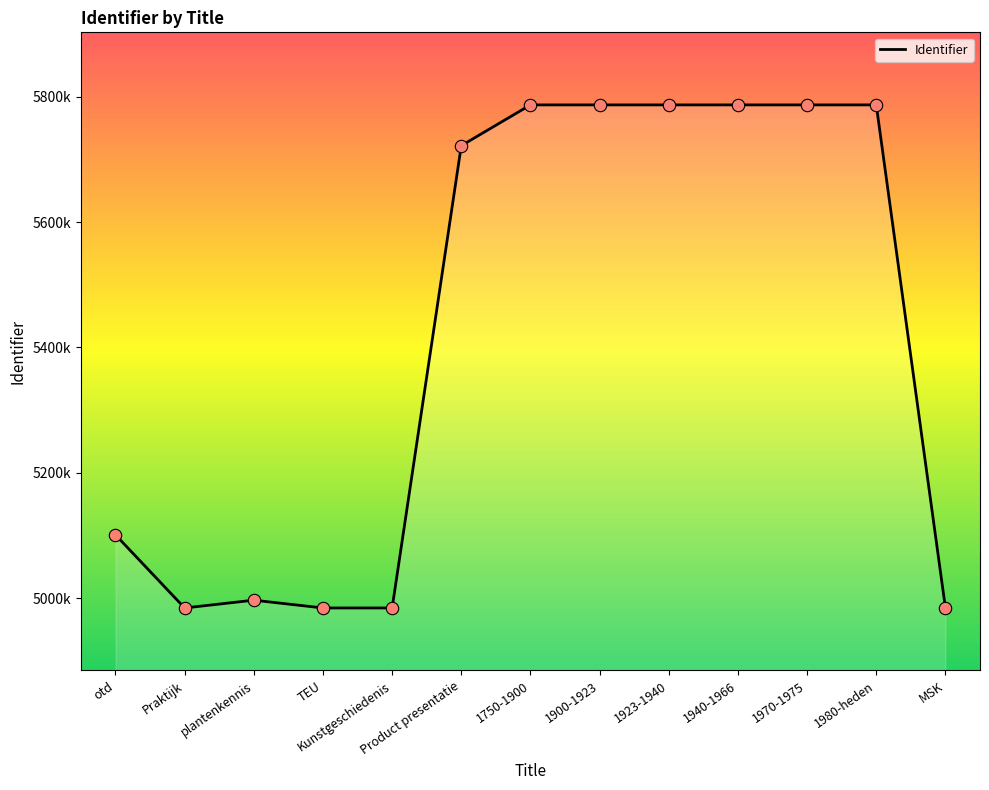

What is the ratio of the value at 1970-1975 to the value at 1923-1940?

1.0